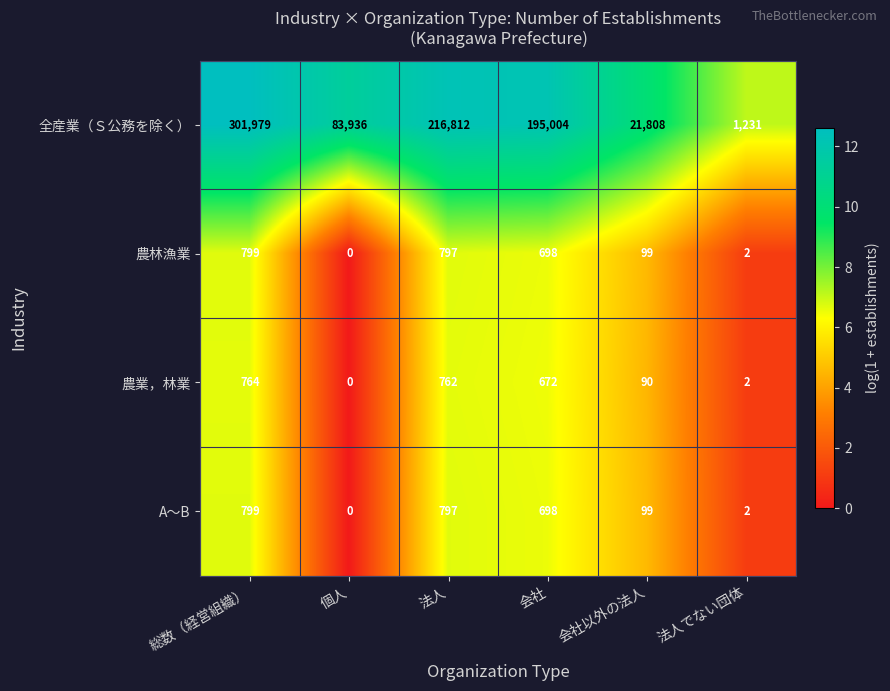

Which category has the lowest value in the 農林漁業 series?

個人